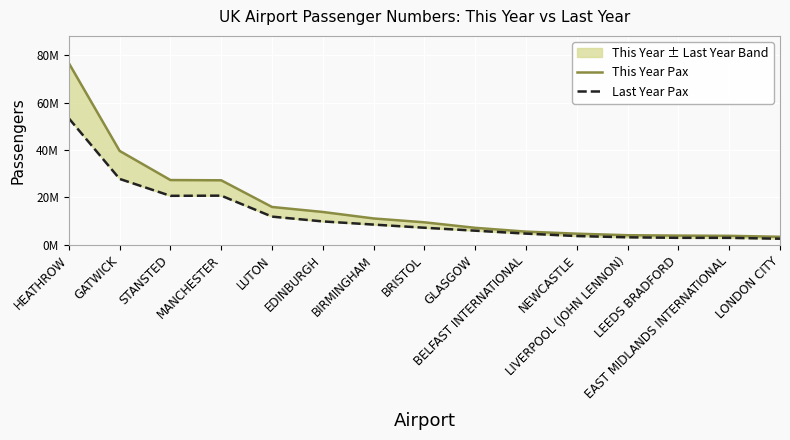

What is the difference between the highest and lowest values at LONDON CITY?

821076